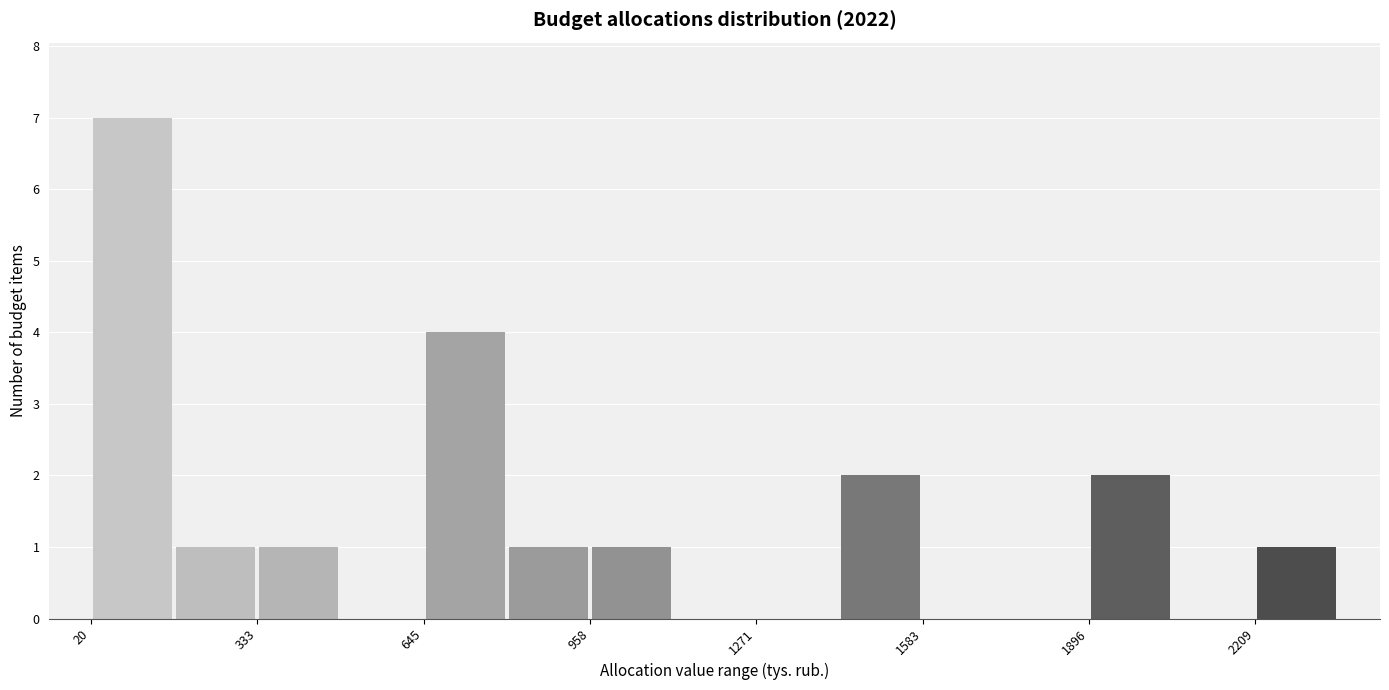

Around what value on the x-axis is the tallest bar? Give the approximate position of its centre, as read against the axis.

100